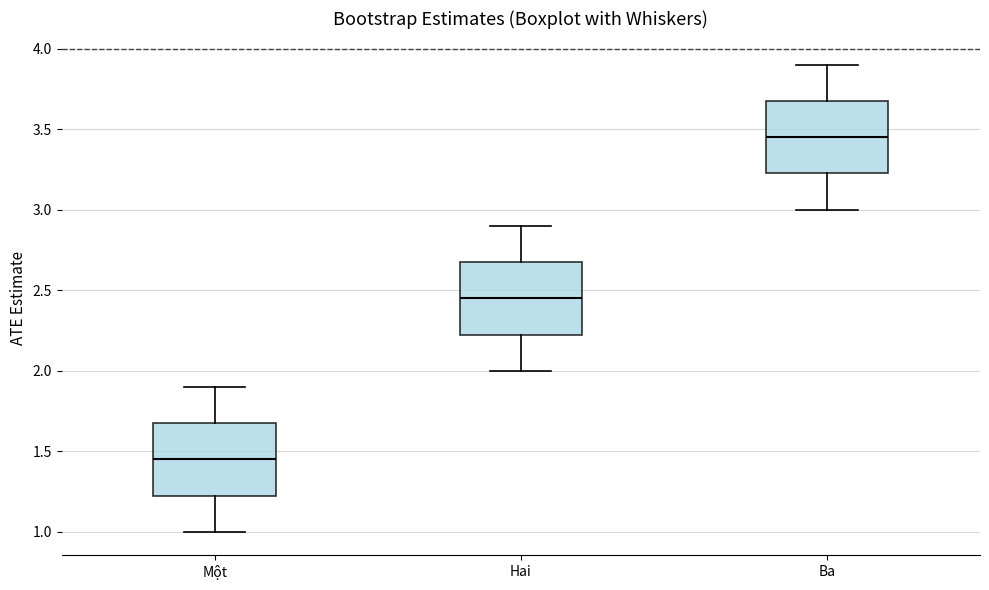

Reading left to right, read every box against the y-axis: the position of its median line, the range the box covers, and the ends of its whiskers. The values are not printed on the chart, so give them approximately, as read against the axis.

Một: median 1.45, box 1.25 to 1.70, whiskers 1.00 to 1.90
Hai: median 2.45, box 2.25 to 2.70, whiskers 2.00 to 2.90
Ba: median 3.45, box 3.25 to 3.70, whiskers 3.00 to 3.90